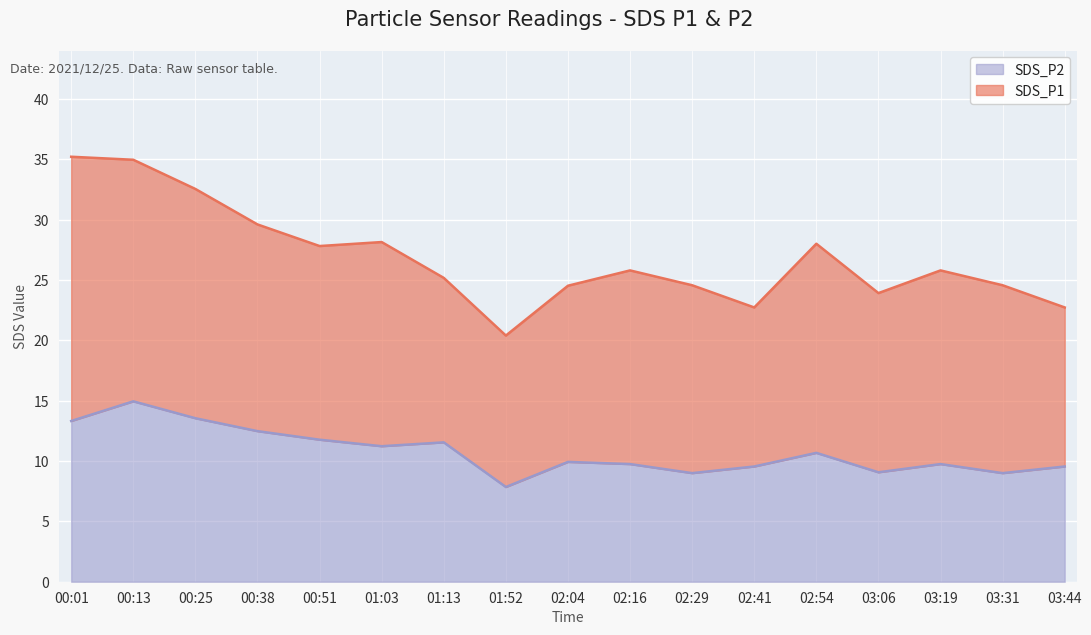

Is it true that the value at 03:19 is 9.8?

True